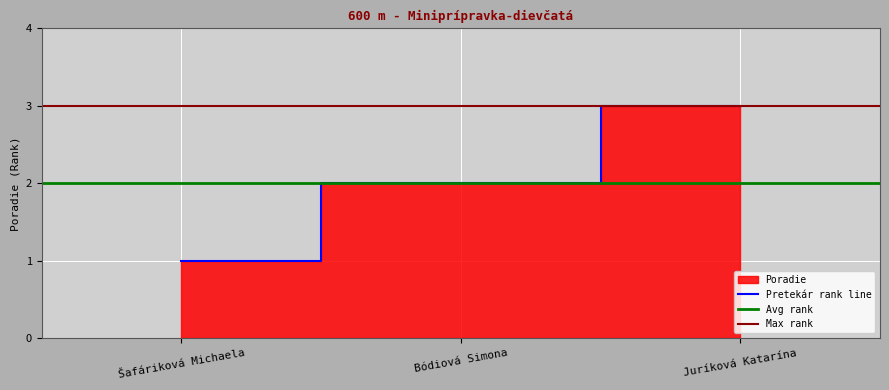

Reading right to left, list all the values displayed in this chart.

Juríková Katarína=3	Bódiová Simona=2	Šafáriková Michaela=1